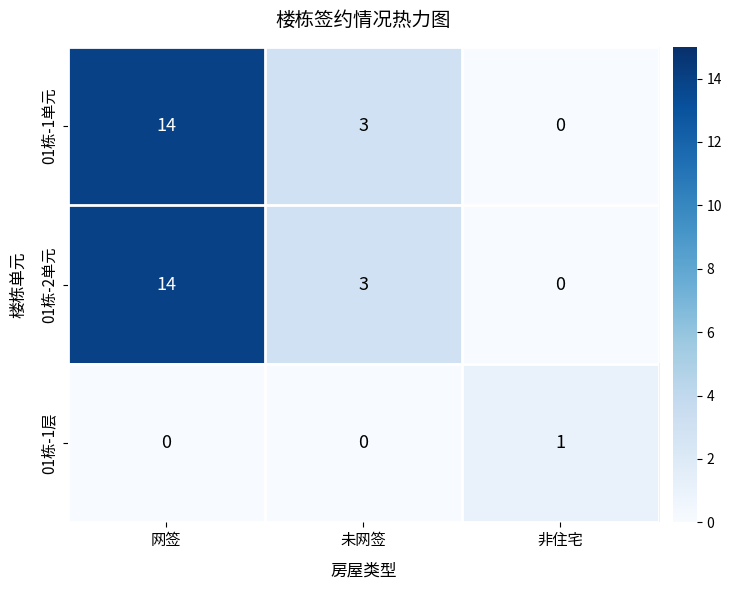

How many values in 01栋-1单元 are above zero?

2